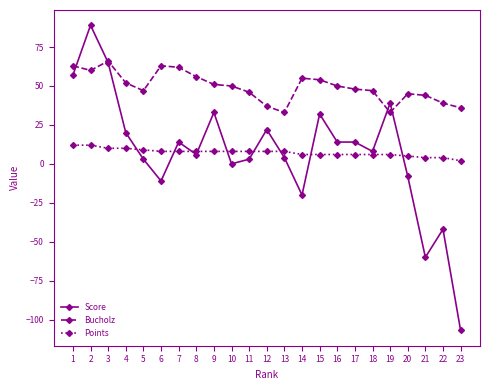

How many intersections are there between Bucholz and Score?

4